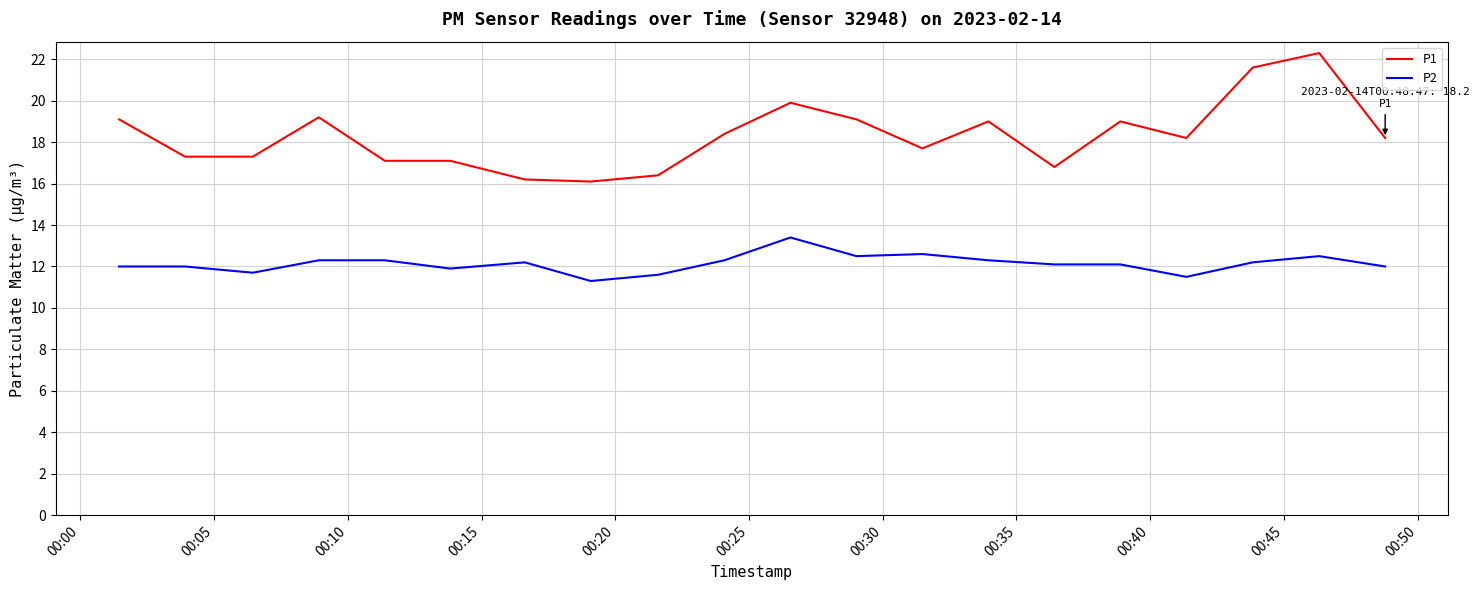

Which series has the largest total across all categories?

P1